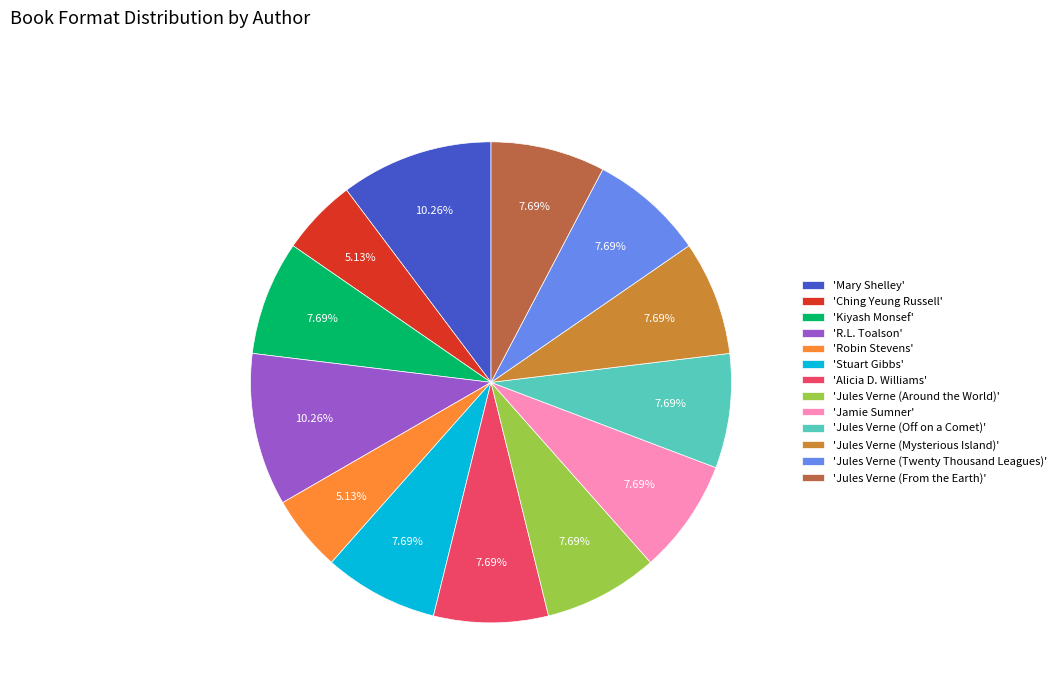

Is the sum of 'Jules Verne (From the Earth)' and 'Jules Verne (Mysterious Island)' greater than half?

No